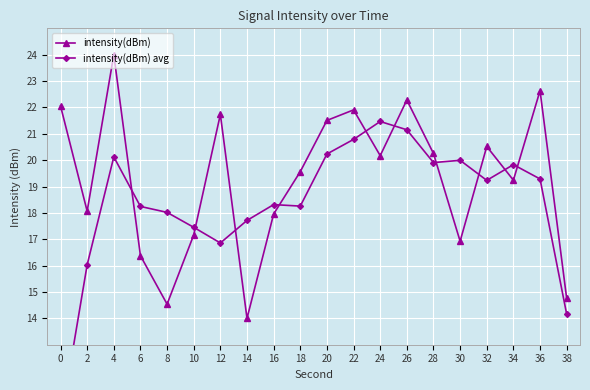

Which series changed the most between 4 and 38?

intensity(dBm)